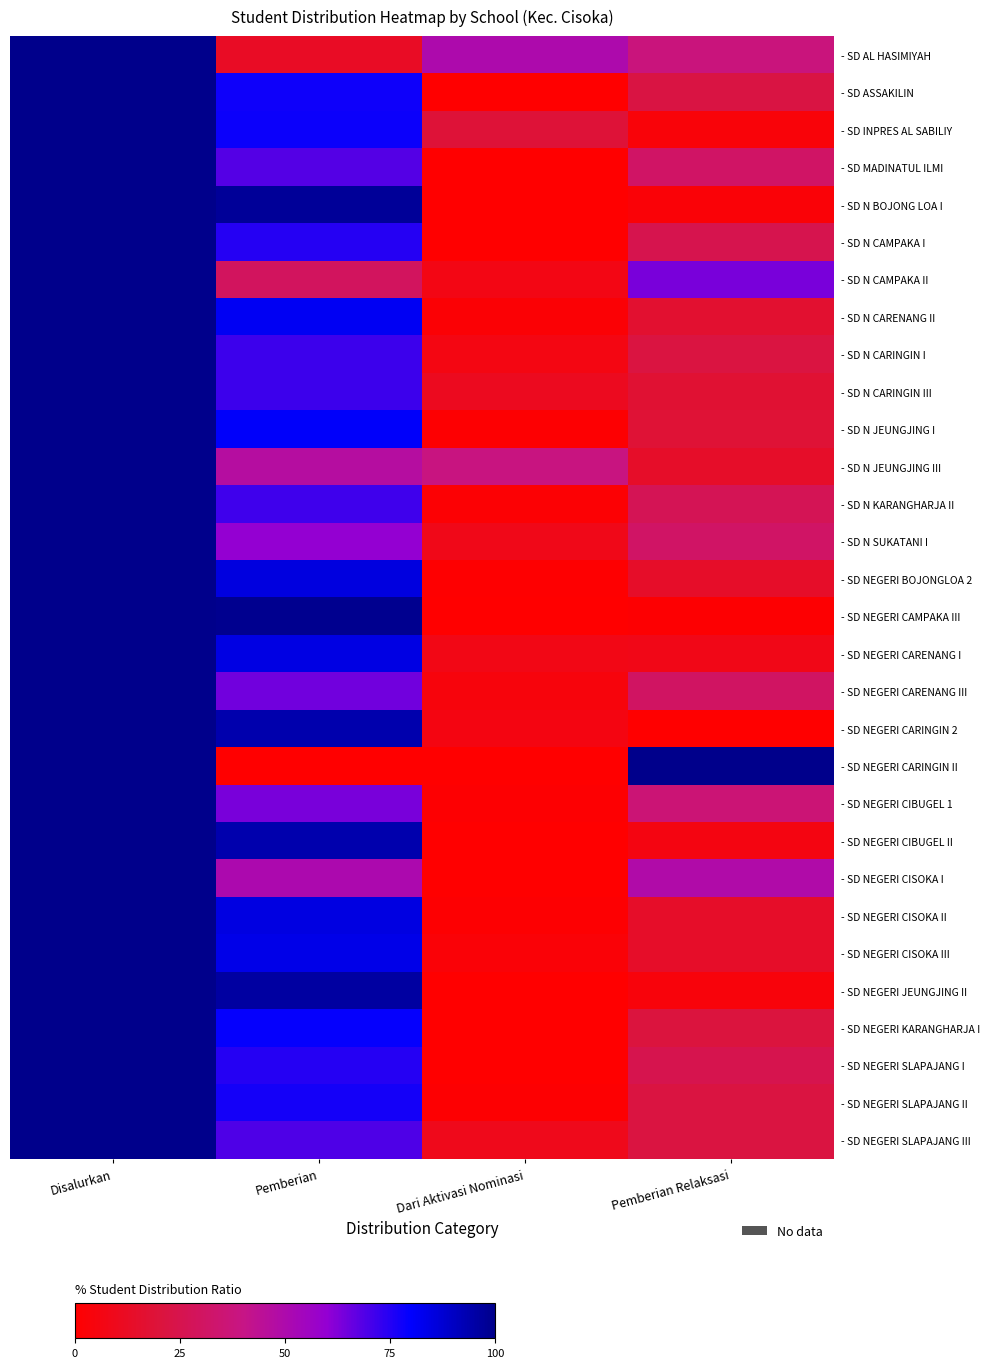

Reading right to left, what are all the values shown in this chart?

- SD AL HASIMIYAH: Pemberian Relaksasi=37.5	Dari Aktivasi Nominasi=50.0	Pemberian=12.5	Disalurkan=100.0
- SD ASSAKILIN: Pemberian Relaksasi=22.2	Dari Aktivasi Nominasi=0.0	Pemberian=77.8	Disalurkan=100.0
- SD INPRES AL SABILIY: Pemberian Relaksasi=3.1	Dari Aktivasi Nominasi=18.8	Pemberian=78.1	Disalurkan=100.0
- SD MADINATUL ILMI: Pemberian Relaksasi=31.4	Dari Aktivasi Nominasi=0.0	Pemberian=68.6	Disalurkan=100.0
- SD N BOJONG LOA I: Pemberian Relaksasi=2.4	Dari Aktivasi Nominasi=0.0	Pemberian=97.6	Disalurkan=100.0
- SD N CAMPAKA I: Pemberian Relaksasi=25.2	Dari Aktivasi Nominasi=0.0	Pemberian=74.8	Disalurkan=100.0
- SD N CAMPAKA II: Pemberian Relaksasi=63.6	Dari Aktivasi Nominasi=6.9	Pemberian=29.5	Disalurkan=100.0
- SD N CARENANG II: Pemberian Relaksasi=16.0	Dari Aktivasi Nominasi=2.3	Pemberian=81.7	Disalurkan=100.0
- SD N CARINGIN I: Pemberian Relaksasi=21.8	Dari Aktivasi Nominasi=6.5	Pemberian=71.8	Disalurkan=100.0
- SD N CARINGIN III: Pemberian Relaksasi=17.4	Dari Aktivasi Nominasi=10.7	Pemberian=71.8	Disalurkan=100.0
- SD N JEUNGJING I: Pemberian Relaksasi=18.3	Dari Aktivasi Nominasi=0.8	Pemberian=80.8	Disalurkan=100.0
- SD N JEUNGJING III: Pemberian Relaksasi=14.1	Dari Aktivasi Nominasi=38.9	Pemberian=47.0	Disalurkan=100.0
- SD N KARANGHARJA II: Pemberian Relaksasi=27.0	Dari Aktivasi Nominasi=1.7	Pemberian=71.3	Disalurkan=100.0
- SD N SUKATANI I: Pemberian Relaksasi=31.6	Dari Aktivasi Nominasi=8.4	Pemberian=60.0	Disalurkan=100.0
- SD NEGERI BOJONGLOA 2: Pemberian Relaksasi=13.9	Dari Aktivasi Nominasi=0.7	Pemberian=85.4	Disalurkan=100.0
- SD NEGERI CAMPAKA III: Pemberian Relaksasi=0.9	Dari Aktivasi Nominasi=0.0	Pemberian=99.1	Disalurkan=100.0
- SD NEGERI CARENANG I: Pemberian Relaksasi=8.2	Dari Aktivasi Nominasi=7.1	Pemberian=84.7	Disalurkan=100.0
- SD NEGERI CARENANG III: Pemberian Relaksasi=30.8	Dari Aktivasi Nominasi=4.6	Pemberian=64.6	Disalurkan=100.0
- SD NEGERI CARINGIN 2: Pemberian Relaksasi=0.0	Dari Aktivasi Nominasi=6.1	Pemberian=93.9	Disalurkan=100.0
- SD NEGERI CARINGIN II: Pemberian Relaksasi=100.0	Dari Aktivasi Nominasi=0.0	Pemberian=0.0	Disalurkan=100.0
- SD NEGERI CIBUGEL 1: Pemberian Relaksasi=35.6	Dari Aktivasi Nominasi=1.1	Pemberian=63.3	Disalurkan=100.0
- SD NEGERI CIBUGEL II: Pemberian Relaksasi=5.9	Dari Aktivasi Nominasi=0.0	Pemberian=94.1	Disalurkan=100.0
- SD NEGERI CISOKA I: Pemberian Relaksasi=49.2	Dari Aktivasi Nominasi=0.3	Pemberian=50.5	Disalurkan=100.0
- SD NEGERI CISOKA II: Pemberian Relaksasi=14.0	Dari Aktivasi Nominasi=0.9	Pemberian=85.0	Disalurkan=100.0
- SD NEGERI CISOKA III: Pemberian Relaksasi=13.8	Dari Aktivasi Nominasi=2.4	Pemberian=83.9	Disalurkan=100.0
- SD NEGERI JEUNGJING II: Pemberian Relaksasi=4.0	Dari Aktivasi Nominasi=0.0	Pemberian=96.0	Disalurkan=100.0
- SD NEGERI KARANGHARJA I: Pemberian Relaksasi=20.7	Dari Aktivasi Nominasi=0.0	Pemberian=79.3	Disalurkan=100.0
- SD NEGERI SLAPAJANG I: Pemberian Relaksasi=25.4	Dari Aktivasi Nominasi=0.0	Pemberian=74.6	Disalurkan=100.0
- SD NEGERI SLAPAJANG II: Pemberian Relaksasi=21.6	Dari Aktivasi Nominasi=1.0	Pemberian=77.3	Disalurkan=100.0
- SD NEGERI SLAPAJANG III: Pemberian Relaksasi=21.6	Dari Aktivasi Nominasi=9.0	Pemberian=69.4	Disalurkan=100.0